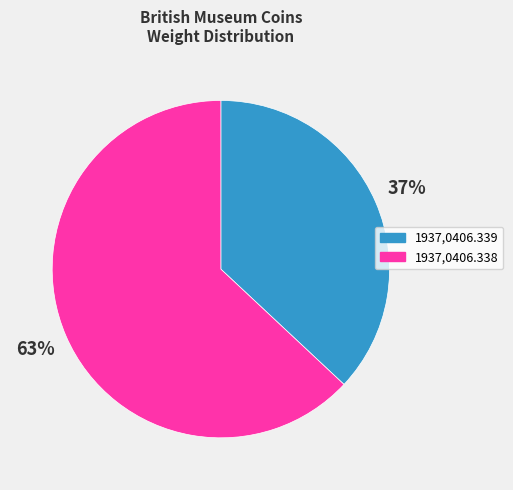

What percentage is the 1937,0406.338 slice, to the nearest percent?

63%